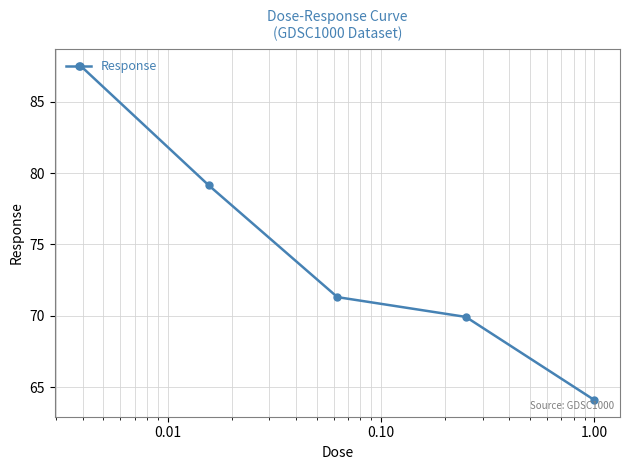

What is the minimum value shown in the chart?

64.1